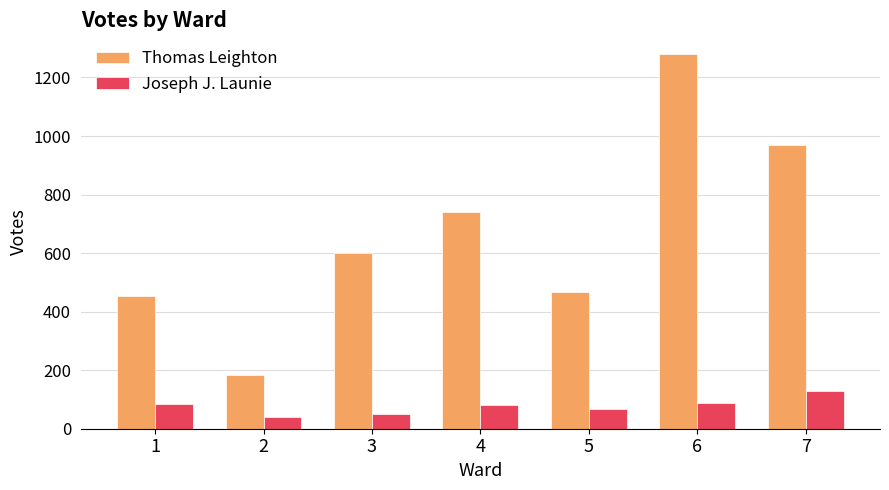

What is the spread (max minus min) of values at 2?

142